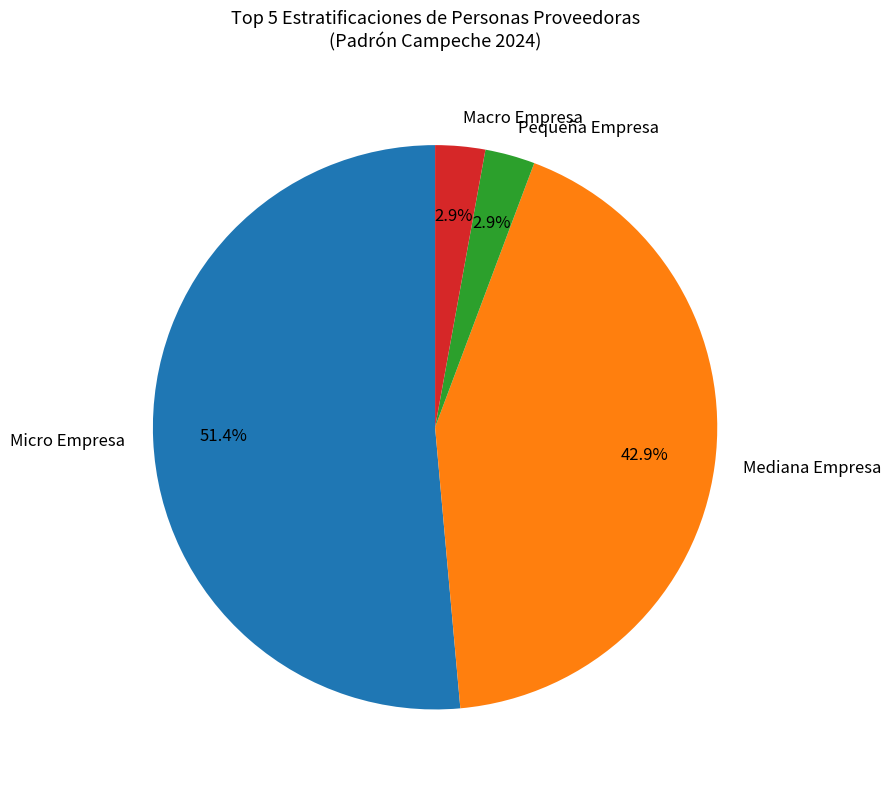

Which category has the biggest portion of the pie?

Micro Empresa